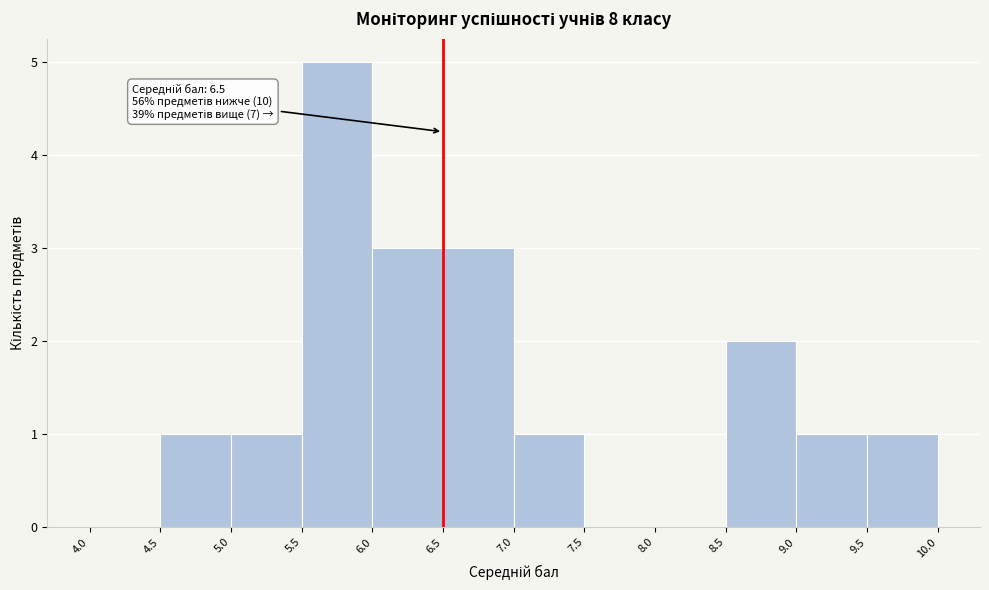

Over which range of the x-axis is the bar tallest?

5.5 to 6.0